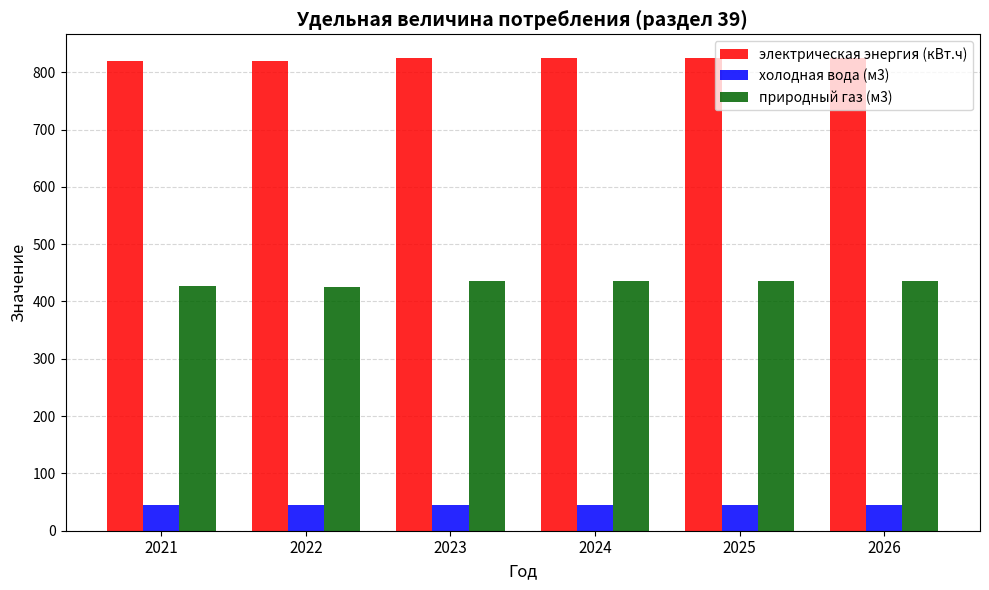

Are the bars horizontal?

No